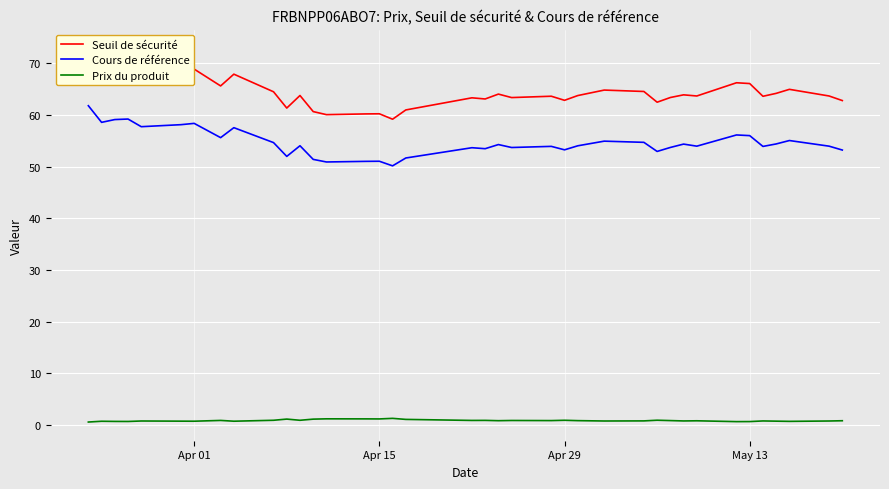

True or false: Cours de référence and Prix du produit intersect in this chart.

False